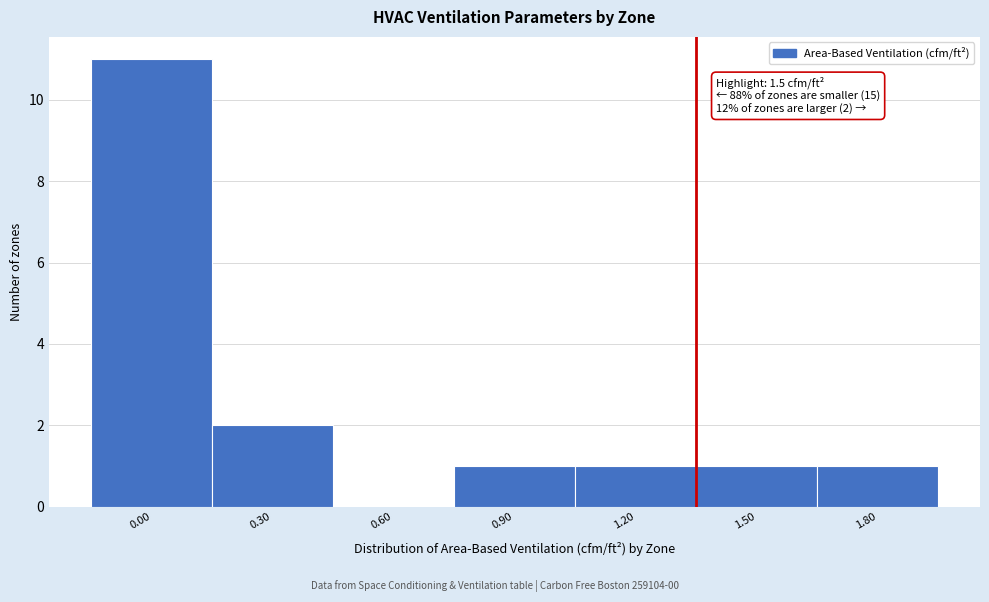

Reading left to right, transcribe all the data shown in this chart.

0.00=11	0.30=2	0.60=0	0.90=1	1.20=1	1.50=1	1.80=1